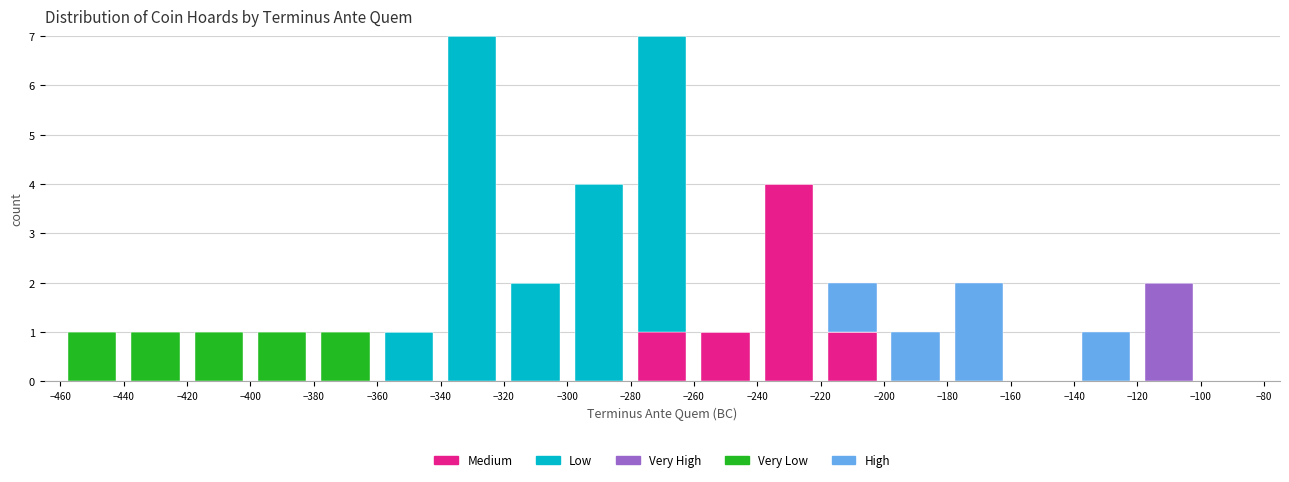

Reading left to right, list every stacked bar in this chart as the range it spans on the x-axis followed by its total height. The values are not printed on the chart, so give them approximately, as read against the axis.

-460 to -440: 1
-440 to -420: 1
-420 to -400: 1
-400 to -380: 1
-380 to -360: 1
-360 to -340: 1
-340 to -320: 7
-320 to -300: 2
-300 to -280: 4
-280 to -260: 7
-260 to -240: 1
-240 to -220: 4
-220 to -200: 2
-200 to -180: 1
-180 to -160: 2
-160 to -140: 0
-140 to -120: 1
-120 to -100: 2